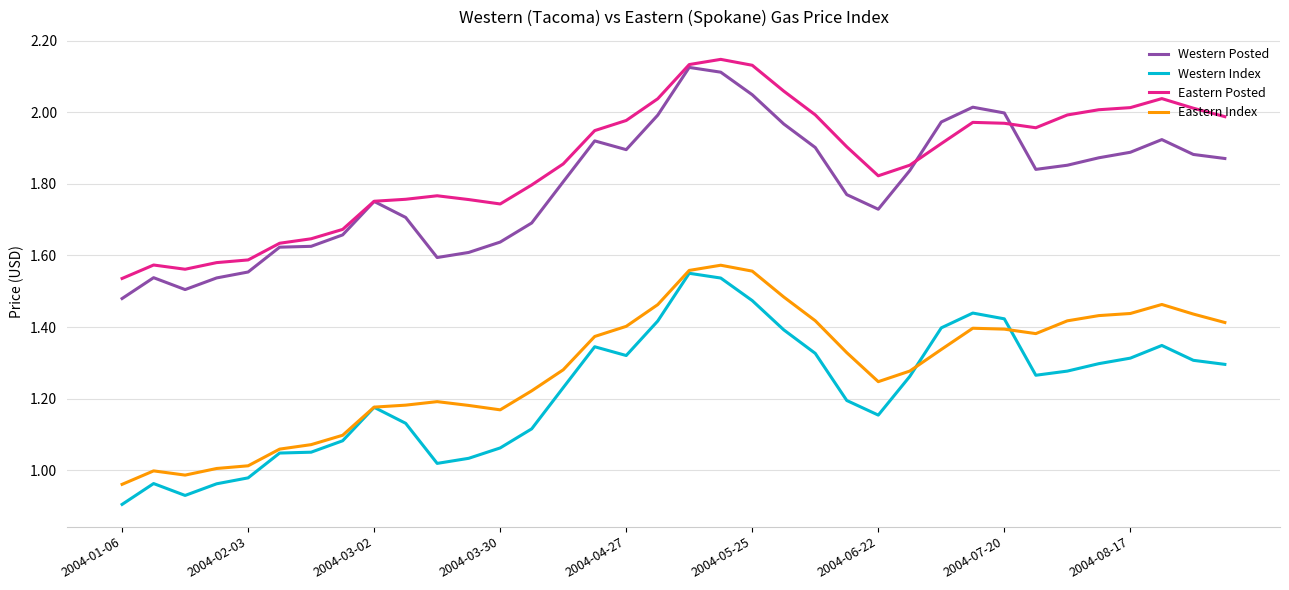

True or false: Western Index and Western Posted intersect in this chart.

False